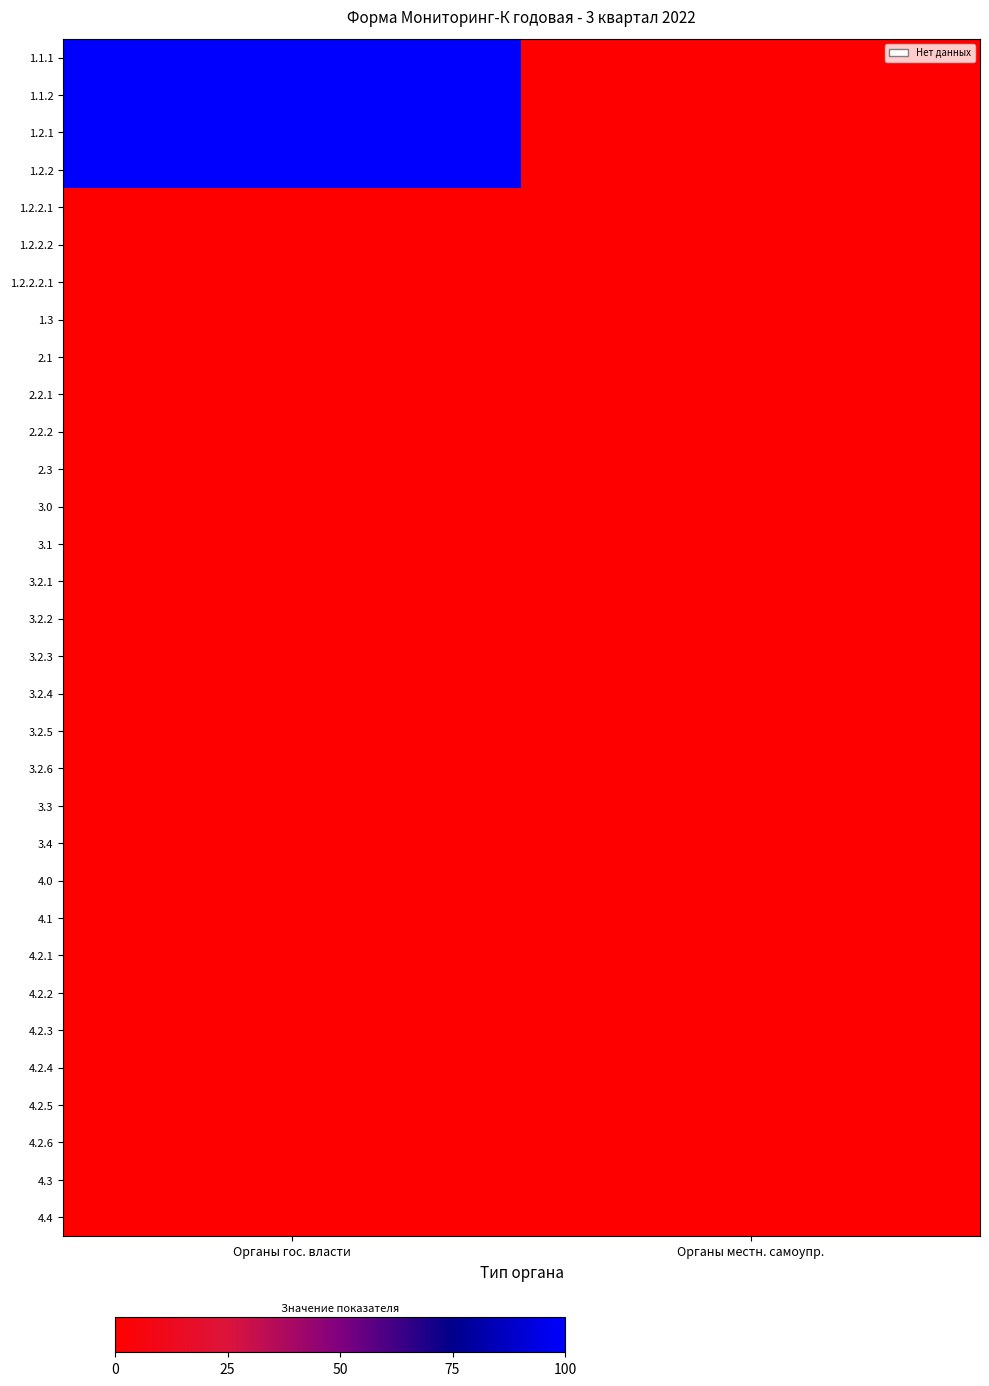

Reading left to right, what are all the values shown in this chart?

1.1.1: Органы гос. власти=100	Органы местн. самоупр.=0
1.1.2: Органы гос. власти=100	Органы местн. самоупр.=0
1.2.1: Органы гос. власти=100	Органы местн. самоупр.=0
1.2.2: Органы гос. власти=100	Органы местн. самоупр.=0
1.2.2.1: Органы гос. власти=0	Органы местн. самоупр.=0
1.2.2.2: Органы гос. власти=0	Органы местн. самоупр.=0
1.2.2.2.1: Органы гос. власти=0	Органы местн. самоупр.=0
1.3: Органы гос. власти=0	Органы местн. самоупр.=0
2.1: Органы гос. власти=0	Органы местн. самоупр.=0
2.2.1: Органы гос. власти=0	Органы местн. самоупр.=0
2.2.2: Органы гос. власти=0	Органы местн. самоупр.=0
2.3: Органы гос. власти=0	Органы местн. самоупр.=0
3.0: Органы гос. власти=0	Органы местн. самоупр.=0
3.1: Органы гос. власти=0	Органы местн. самоупр.=0
3.2.1: Органы гос. власти=0	Органы местн. самоупр.=0
3.2.2: Органы гос. власти=0	Органы местн. самоупр.=0
3.2.3: Органы гос. власти=0	Органы местн. самоупр.=0
3.2.4: Органы гос. власти=0	Органы местн. самоупр.=0
3.2.5: Органы гос. власти=0	Органы местн. самоупр.=0
3.2.6: Органы гос. власти=0	Органы местн. самоупр.=0
3.3: Органы гос. власти=0	Органы местн. самоупр.=0
3.4: Органы гос. власти=0	Органы местн. самоупр.=0
4.0: Органы гос. власти=0	Органы местн. самоупр.=0
4.1: Органы гос. власти=0	Органы местн. самоупр.=0
4.2.1: Органы гос. власти=0	Органы местн. самоупр.=0
4.2.2: Органы гос. власти=0	Органы местн. самоупр.=0
4.2.3: Органы гос. власти=0	Органы местн. самоупр.=0
4.2.4: Органы гос. власти=0	Органы местн. самоупр.=0
4.2.5: Органы гос. власти=0	Органы местн. самоупр.=0
4.2.6: Органы гос. власти=0	Органы местн. самоупр.=0
4.3: Органы гос. власти=0	Органы местн. самоупр.=0
4.4: Органы гос. власти=0	Органы местн. самоупр.=0